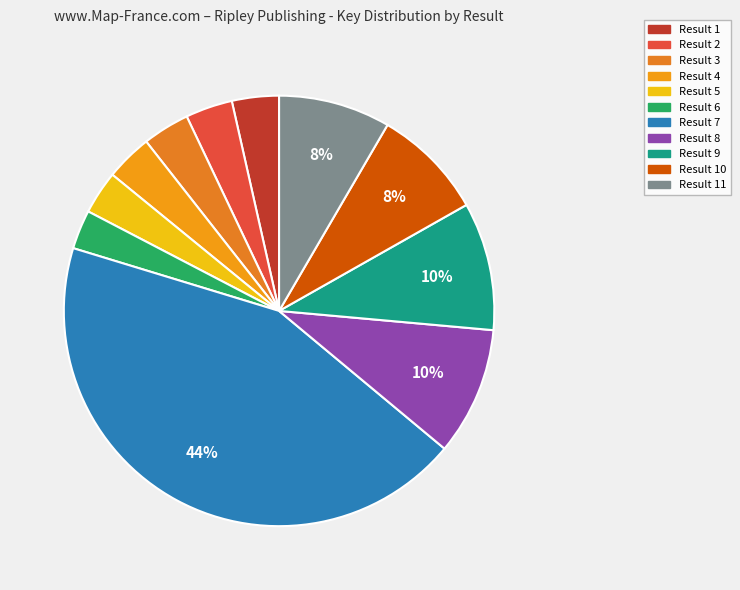

How many segments does this pie chart have?

11